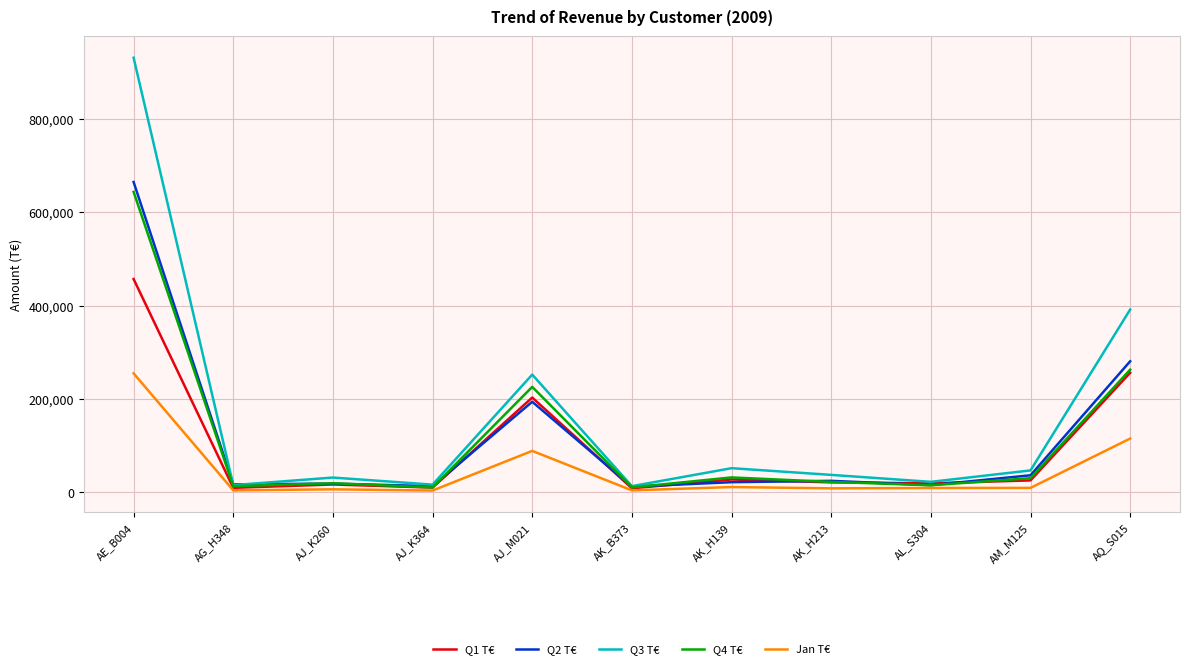

At which label does Q3 T€ reach its peak?

AE_B004